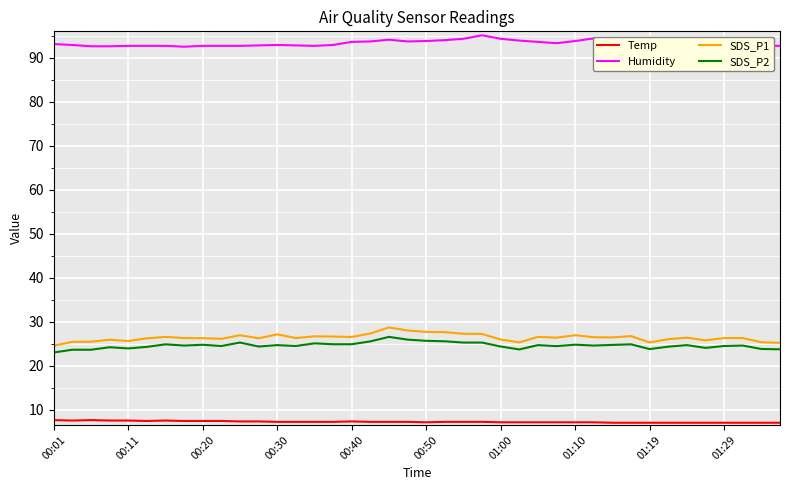

What is the difference between the maximum and minimum values in the SDS_P2 series?

3.5